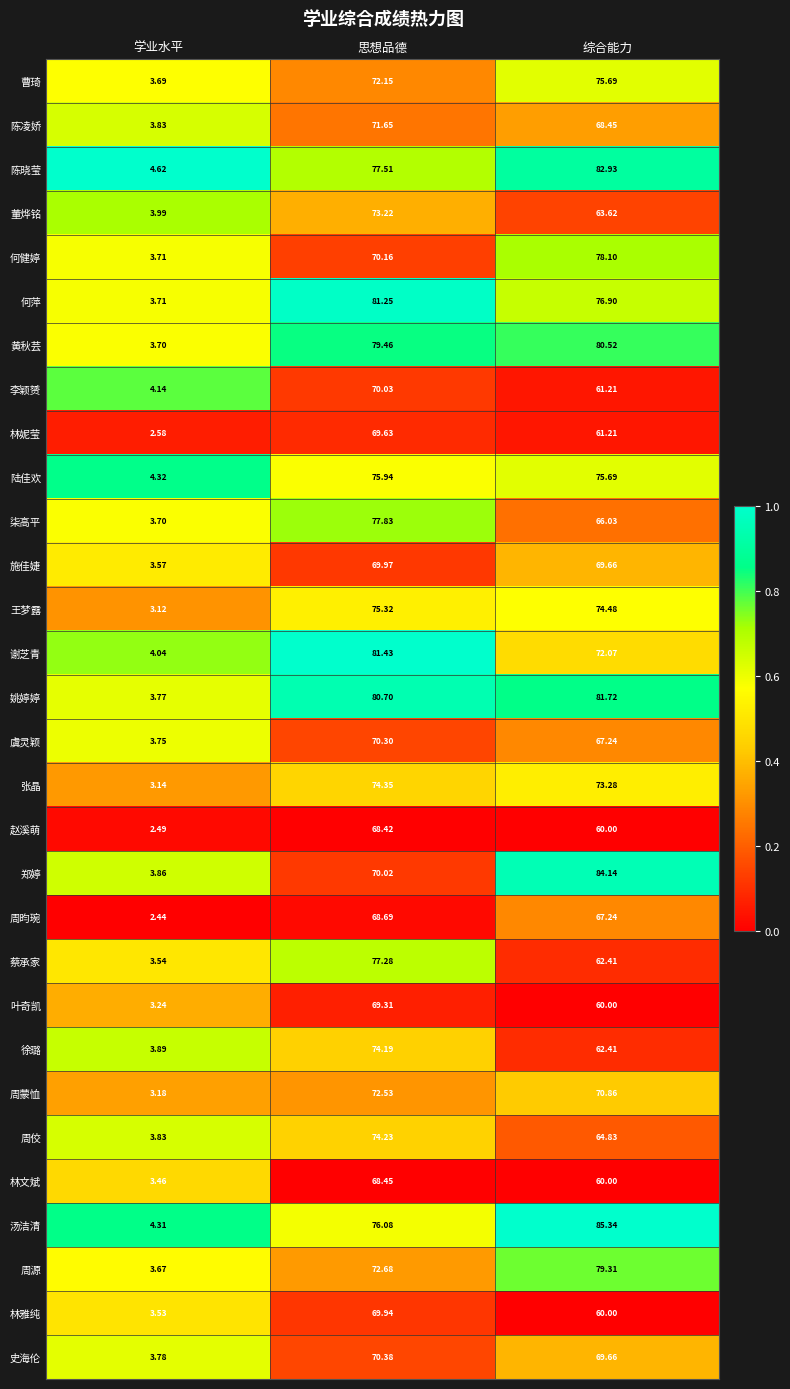

Which series has the largest total across all categories?

姚婷婷